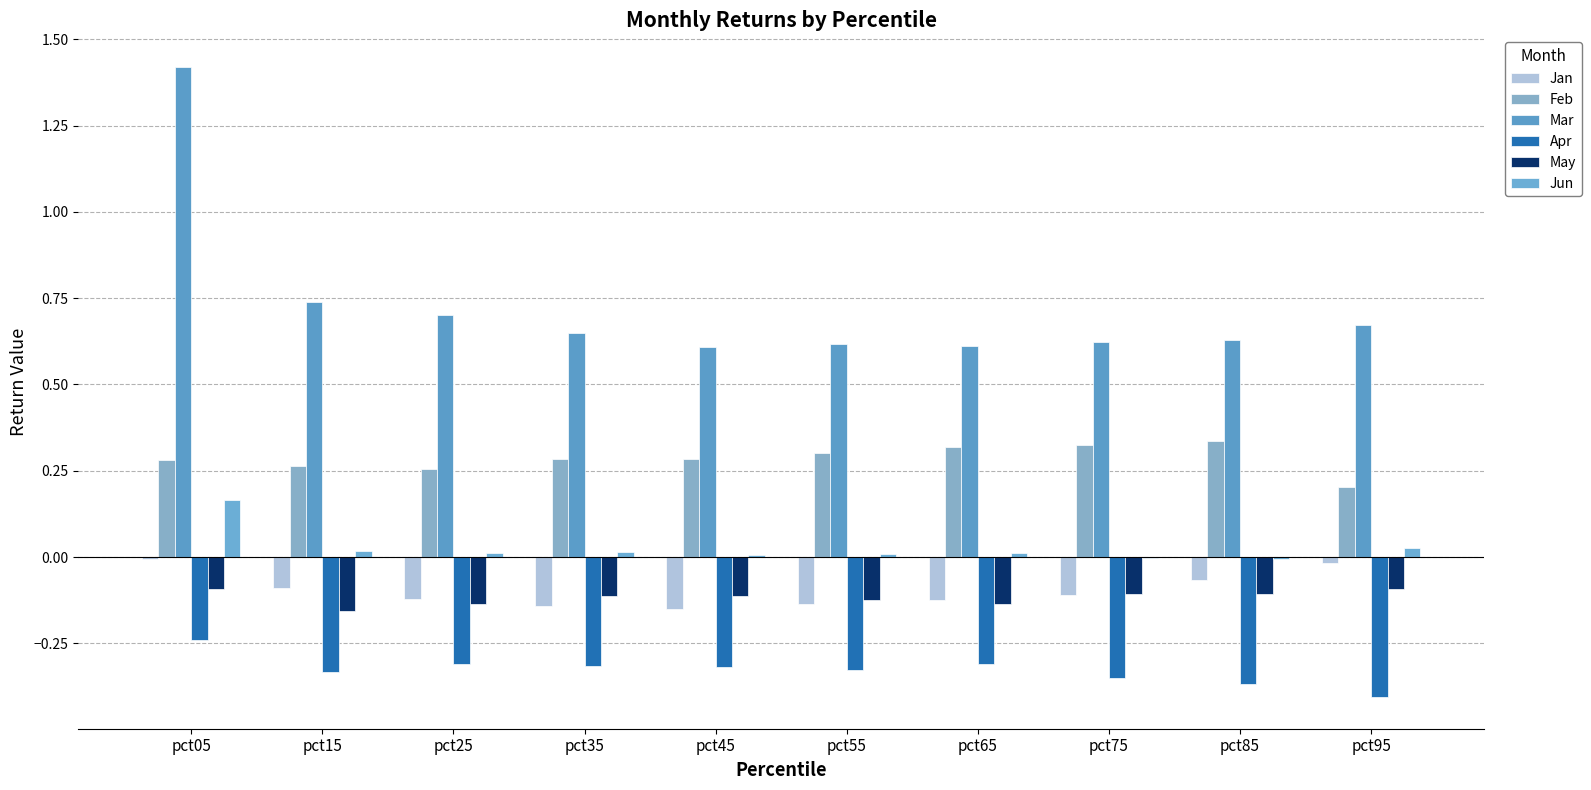

Are the bars grouped side by side (vs. stacked)?

Yes